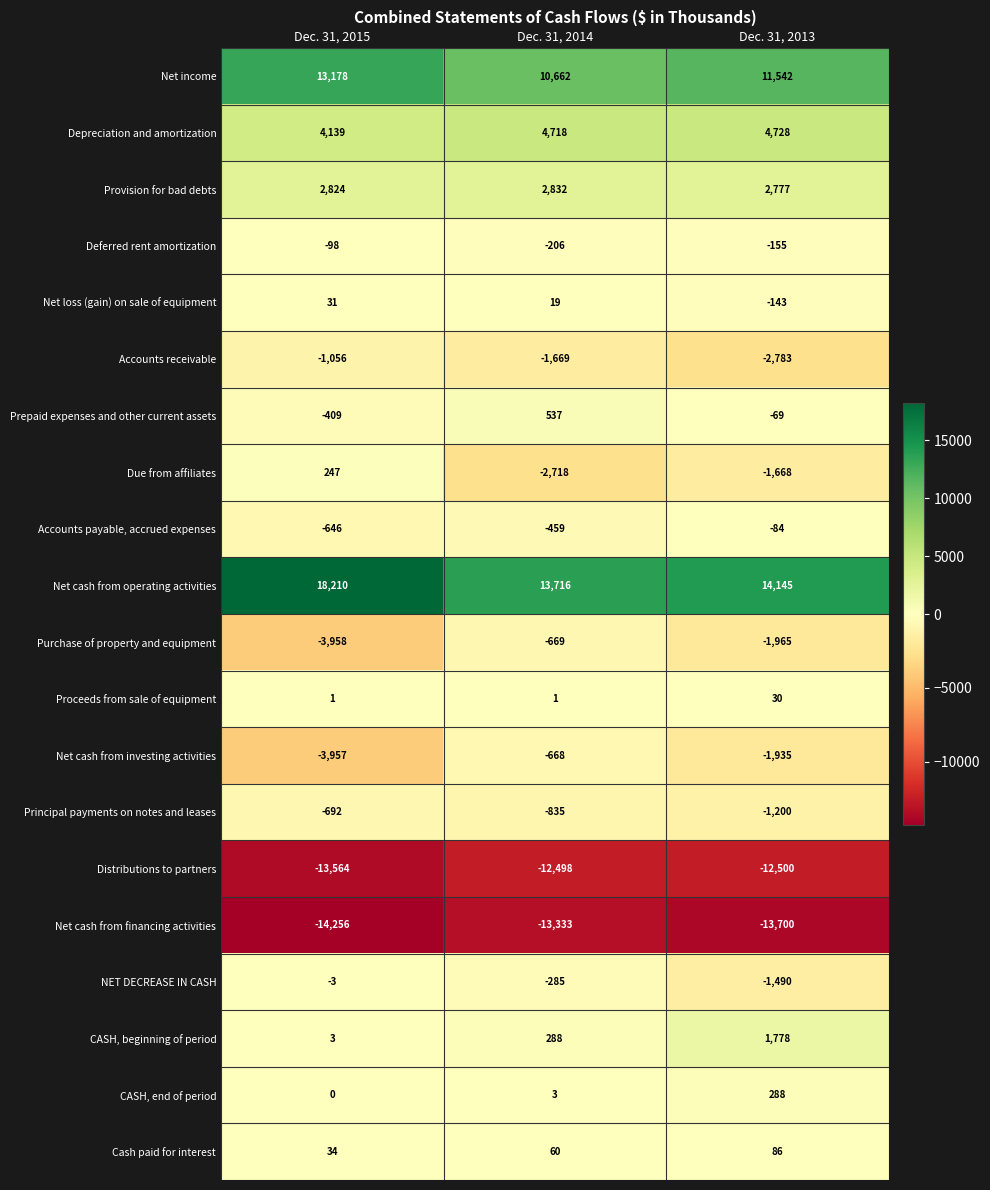

Is it true that Net cash from investing activities equals -2964 at Dec. 31, 2013?

False